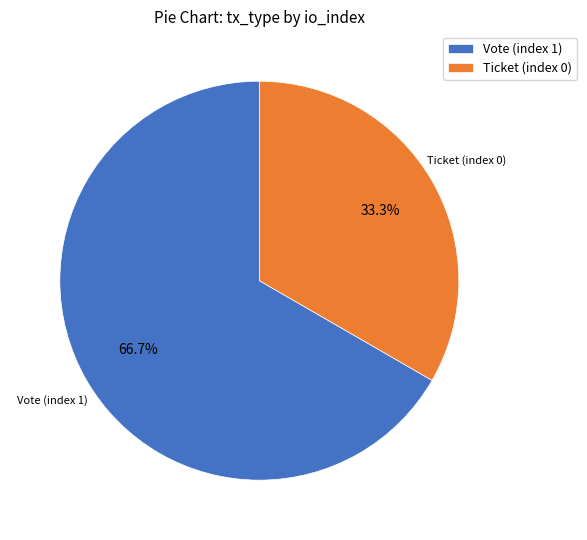

How many slices are in this pie chart?

2